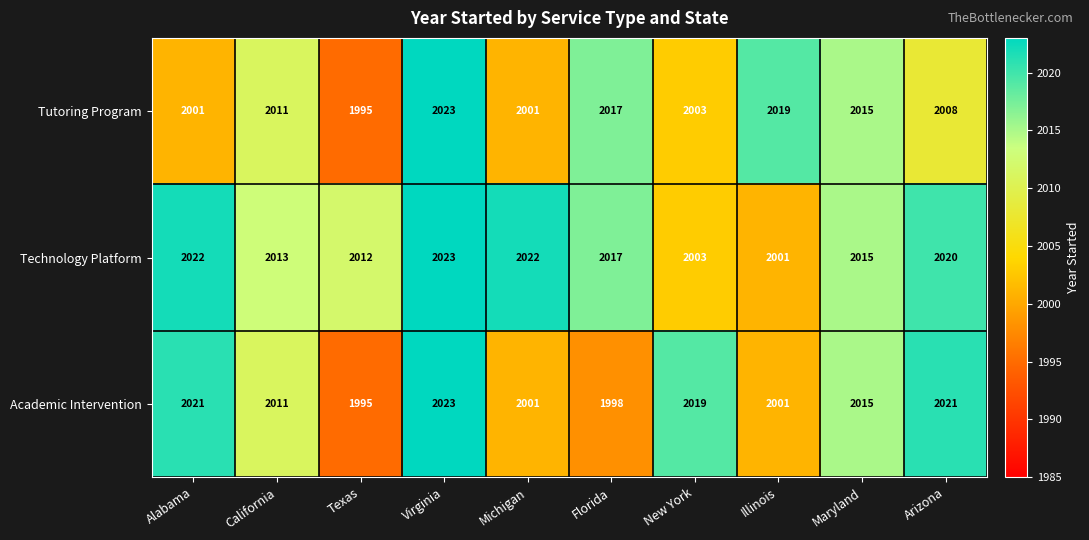

Rank the series by their average value, from highest to lowest.

Technology Platform, Academic Intervention, Tutoring Program